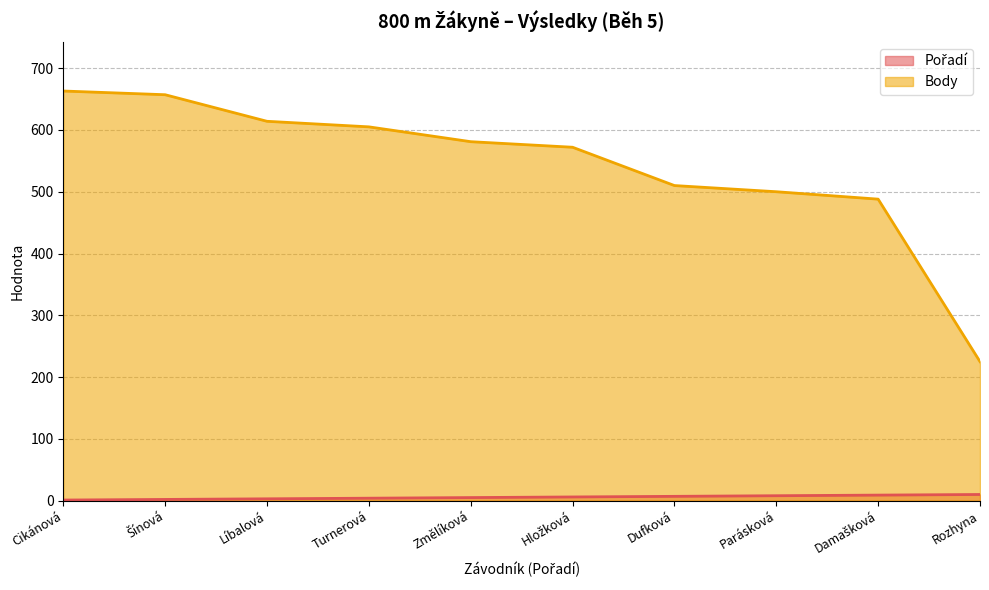

Which series changed the most between Líbalová and Změlíková?

Body